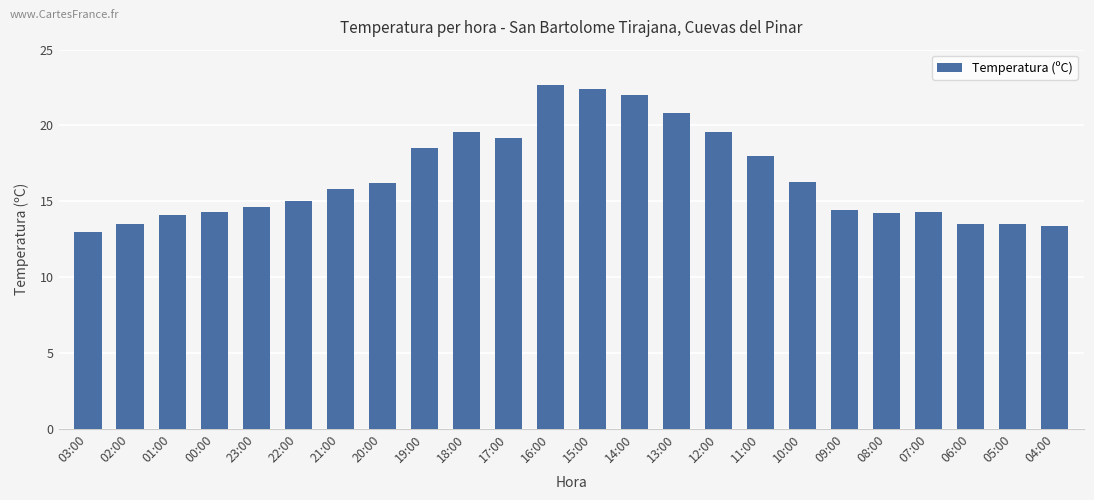

Does the chart contain stacked bars?

No